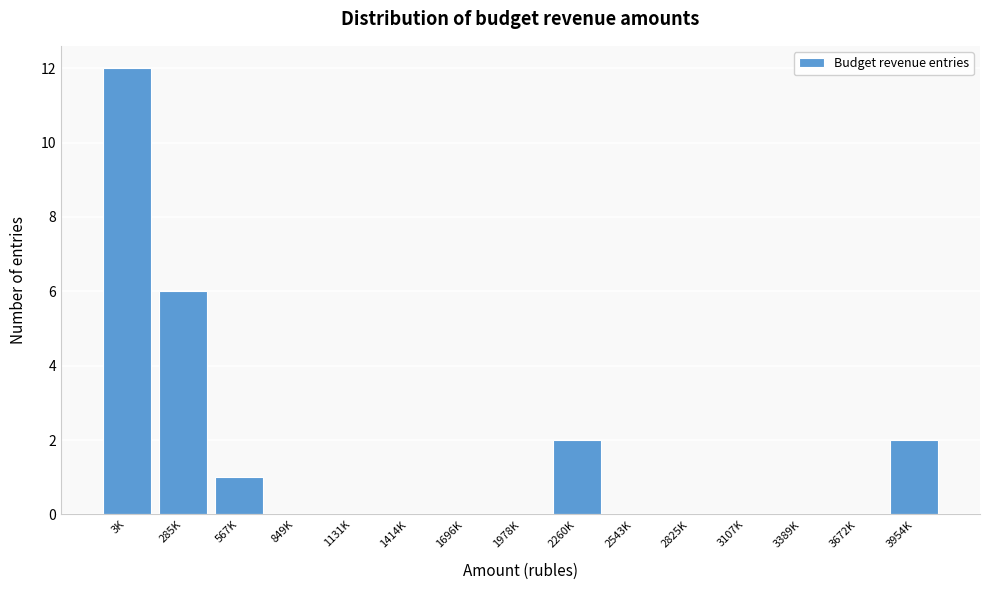

Reading left to right, extract all data points from this chart.

3K=12	285K=6	567K=1	849K=0	1131K=0	1414K=0	1696K=0	1978K=0	2260K=2	2543K=0	2825K=0	3107K=0	3389K=0	3672K=0	3954K=2